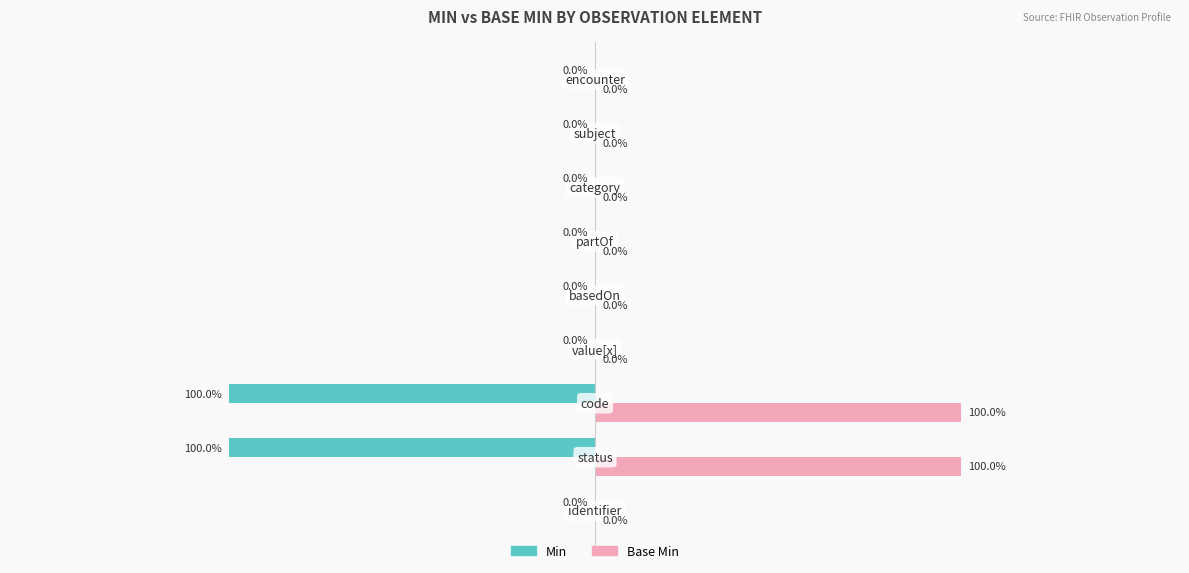

What are all the series names shown in the legend?

Min, Base Min